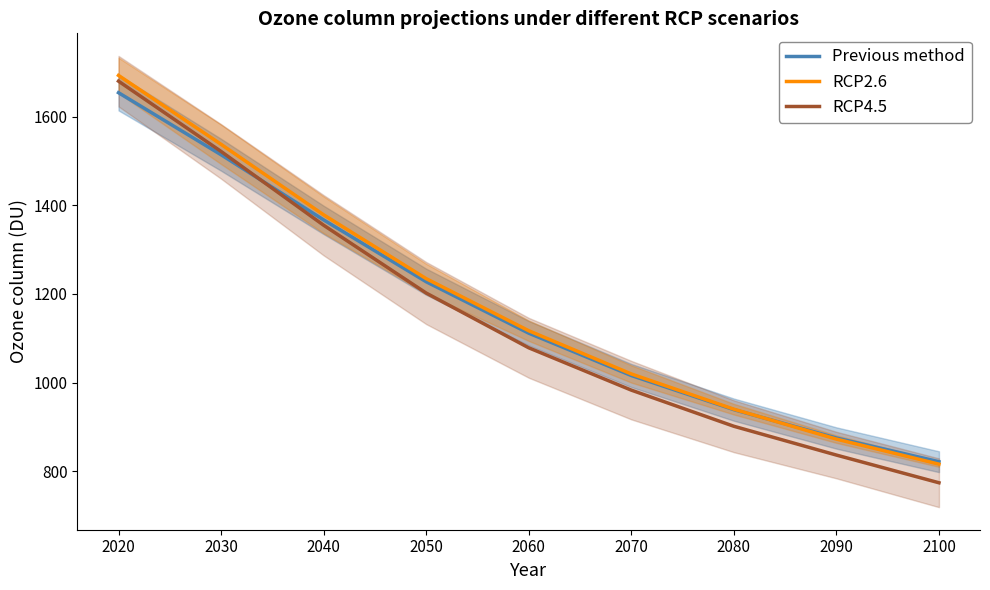

At which category does the chart reach its minimum across all series?

2100